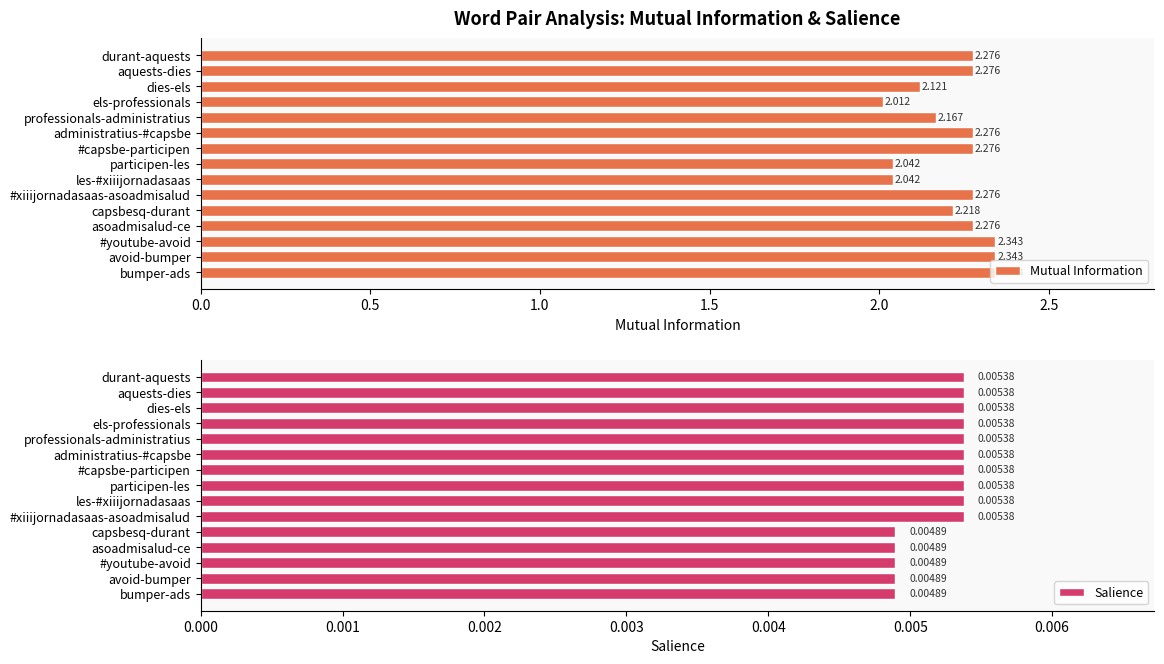

What is the sum of the Mutual Information values at les-#xiiijornadasaas and professionals-administratius?

4.2